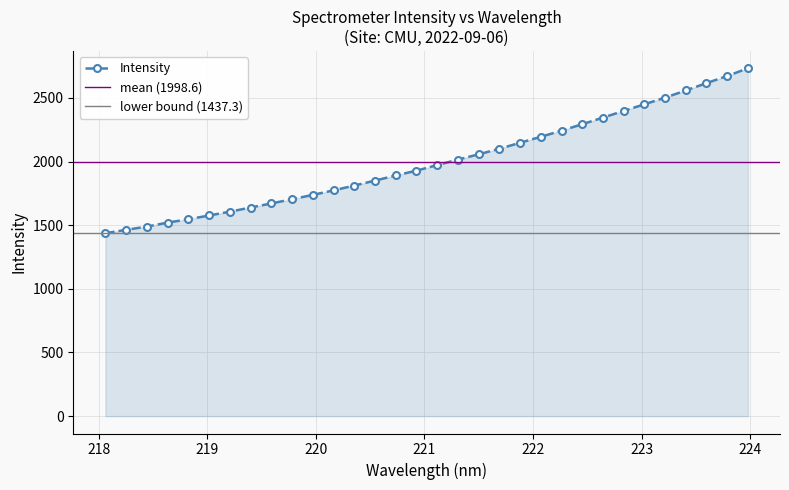

Reading left to right, what are all the values shown in this chart?

1437.3	1464.0	1489.4	1520.8	1546.8	1576.5	1606.6	1639.1	1671.3	1704.5	1738.4	1774.0	1811.8	1850.8	1890.8	1928.9	1972.7	2015.7	2057.3	2100.6	2148.0	2195.0	2243.2	2293.7	2345.8	2398.2	2450.2	2502.7	2558.8	2616.6	2672.7	2732.9